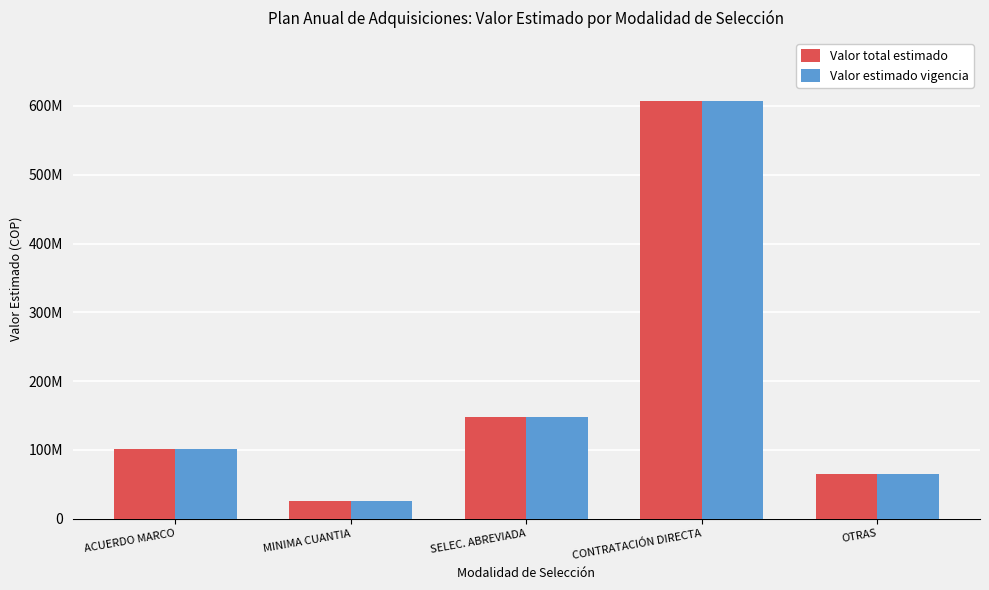

Reading right to left, extract all data points from this chart.

Valor total estimado: 64540000	607564994	147540000	26145000	101842907
Valor estimado vigencia: 64540000	607564994	147540000	26145000	101842907